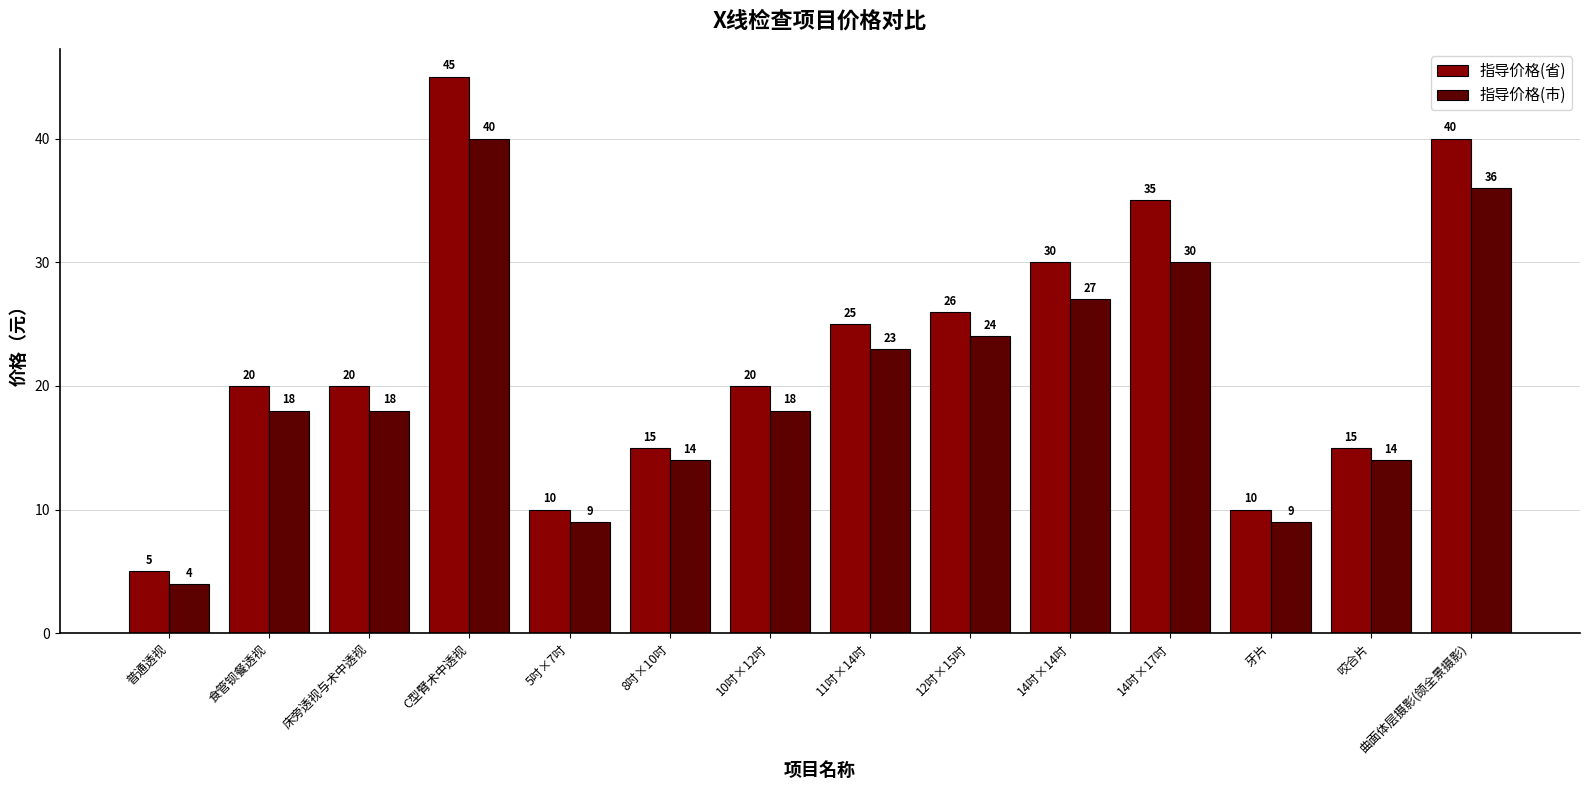

What value does the 指导价格(市) series have at 普通透视?

4